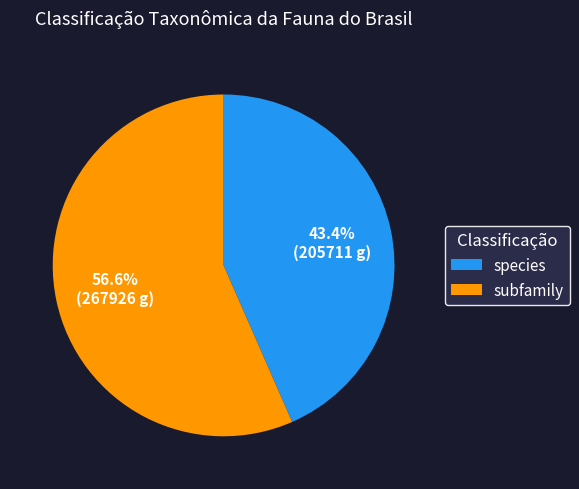

What is the total percentage of subfamily and species?

100.0%